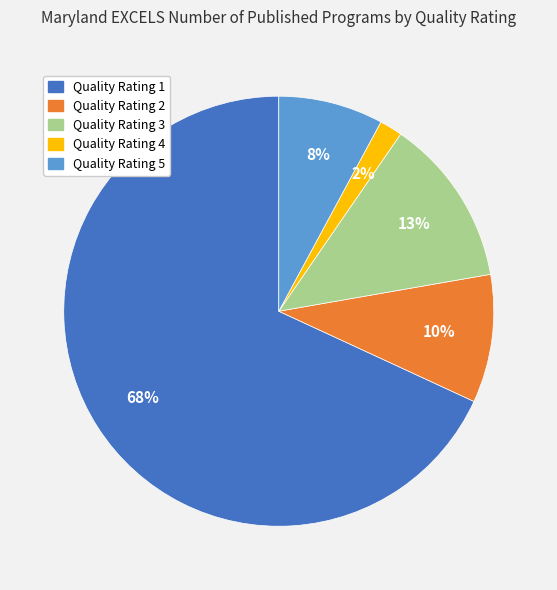

To the nearest percent, what portion does Quality Rating 5 represent?

8%